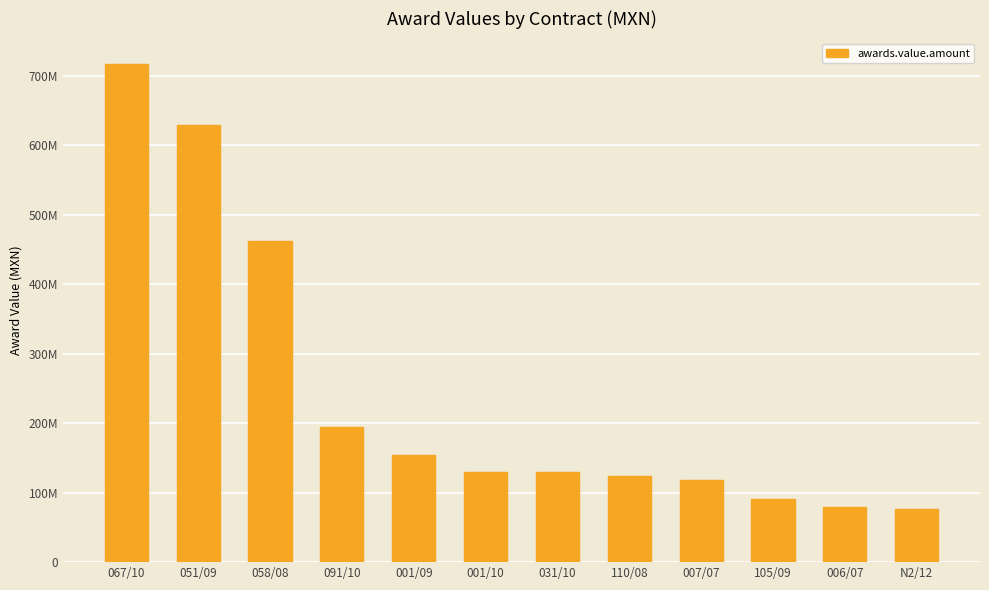

Are the bars horizontal?

No